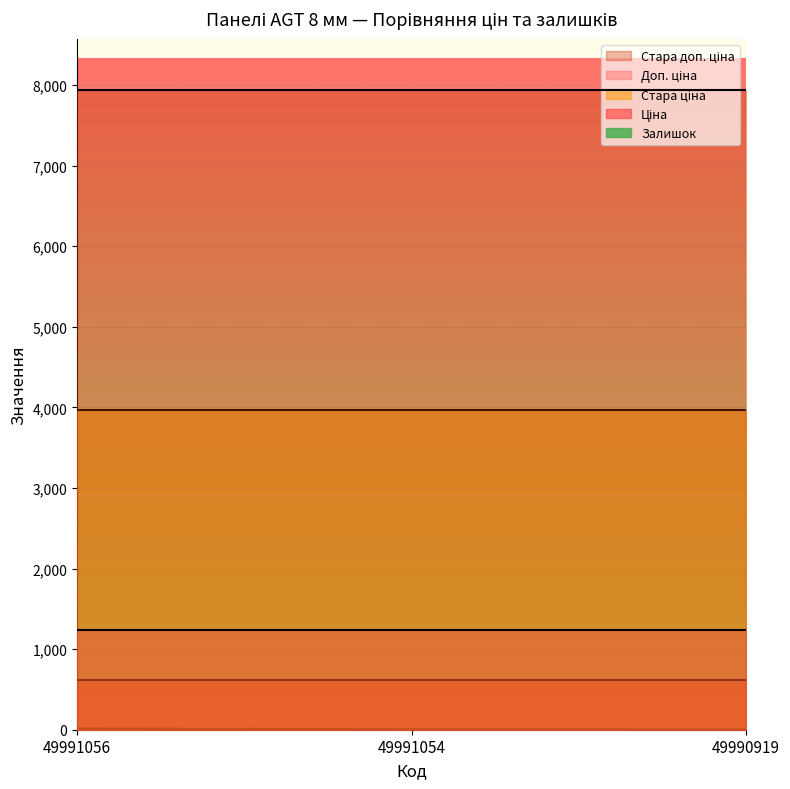

Which series has the largest total across all categories?

Стара доп. ціна